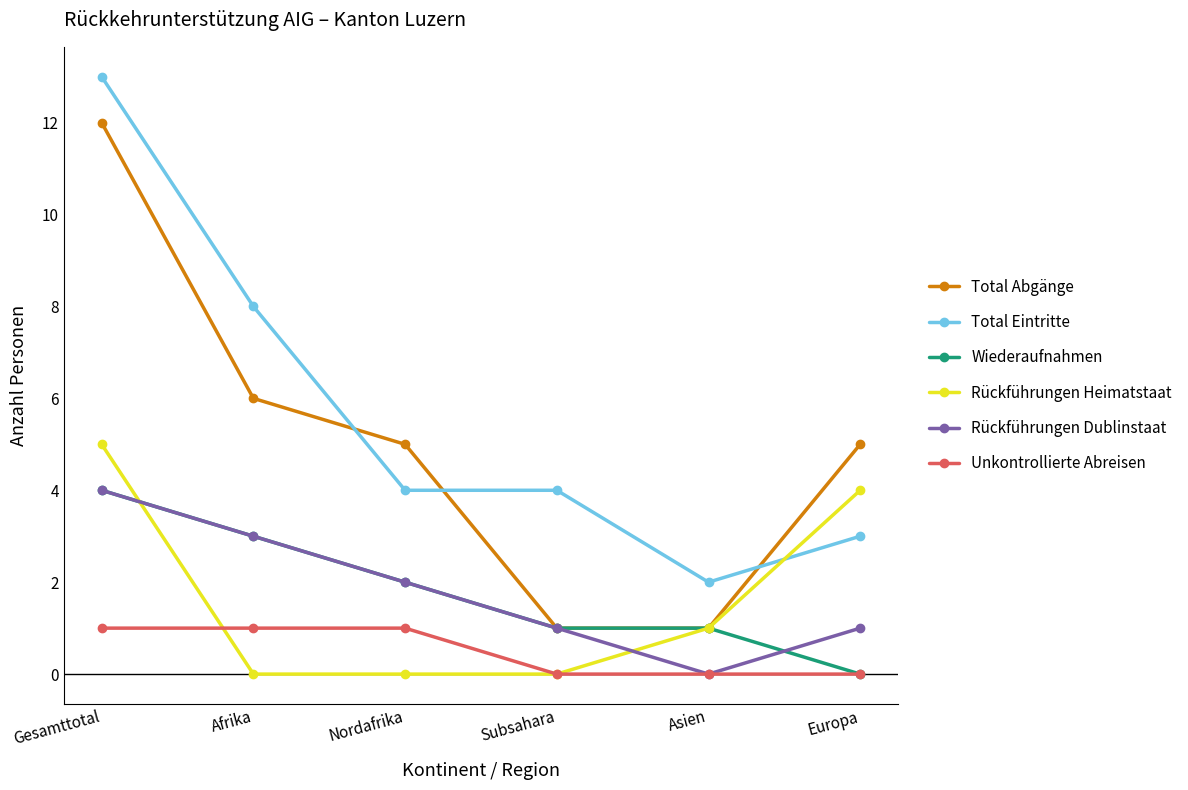

How many interior local valleys does the Rückführungen Dublinstaat series have?

1